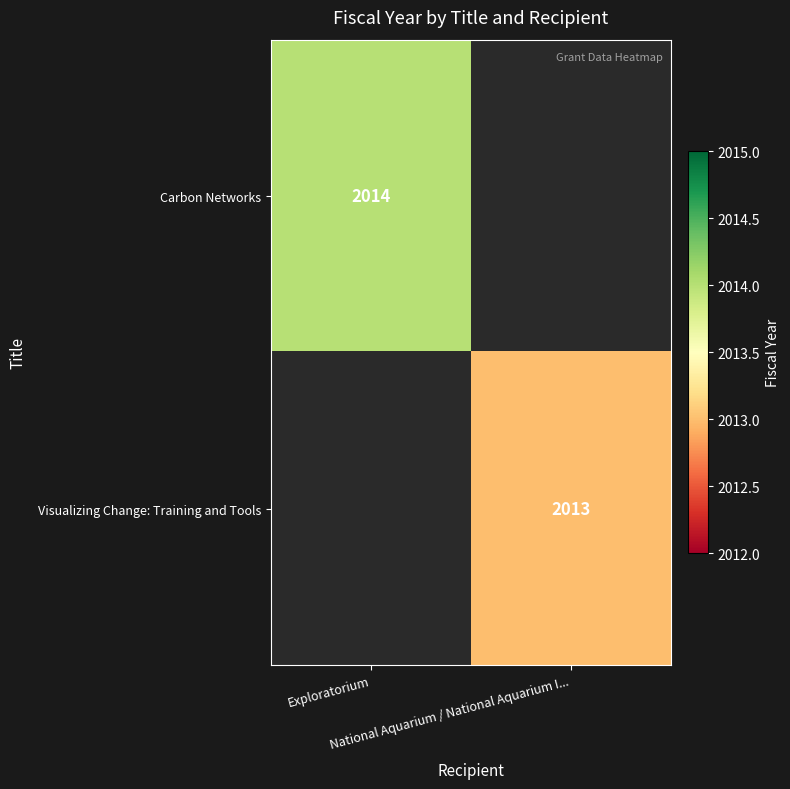

List the series in order of their peak value, highest first.

Carbon Networks, Visualizing Change: Training and Tools